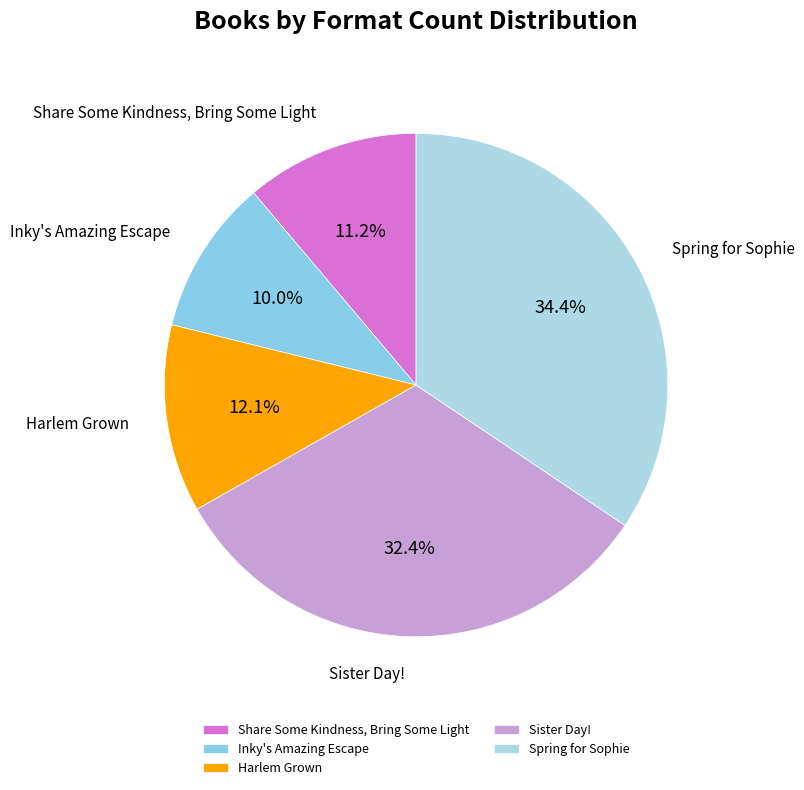

What percentage is the Harlem Grown slice, to the nearest percent?

12%